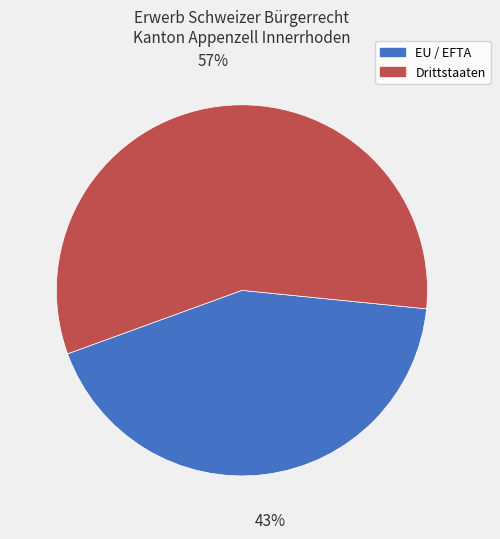

Which has a higher value, EU / EFTA or Drittstaaten?

Drittstaaten